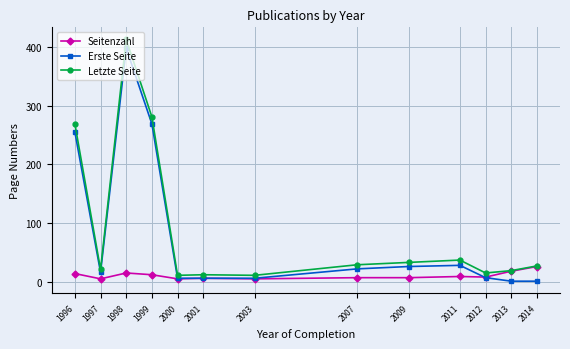

True or false: Erste Seite has more than 1 points higher than both neighbors.

True